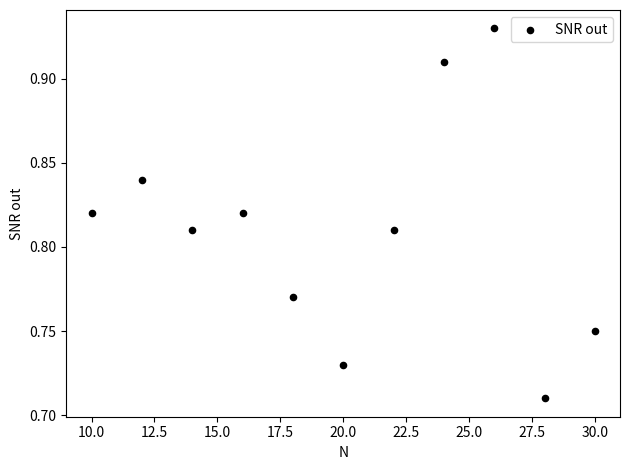

What is the range of X values (max minus min)?

20.0